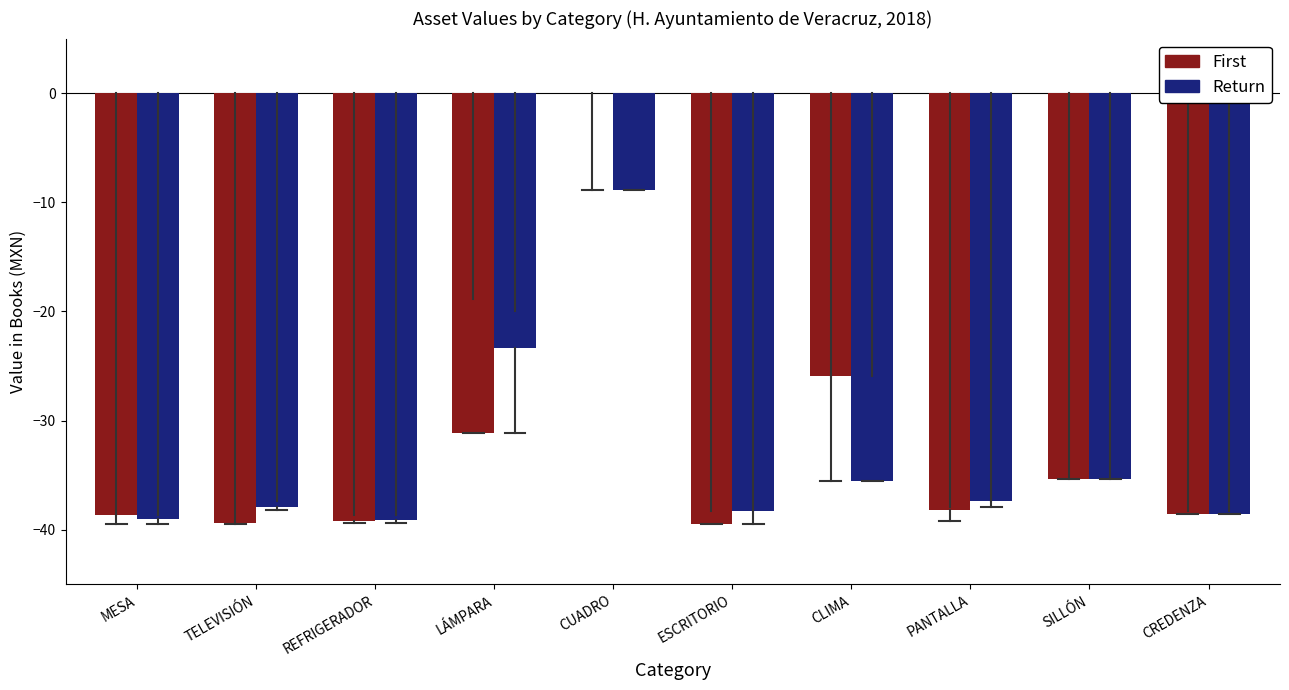

Is it true that Return equals -21.0 at PANTALLA?

False